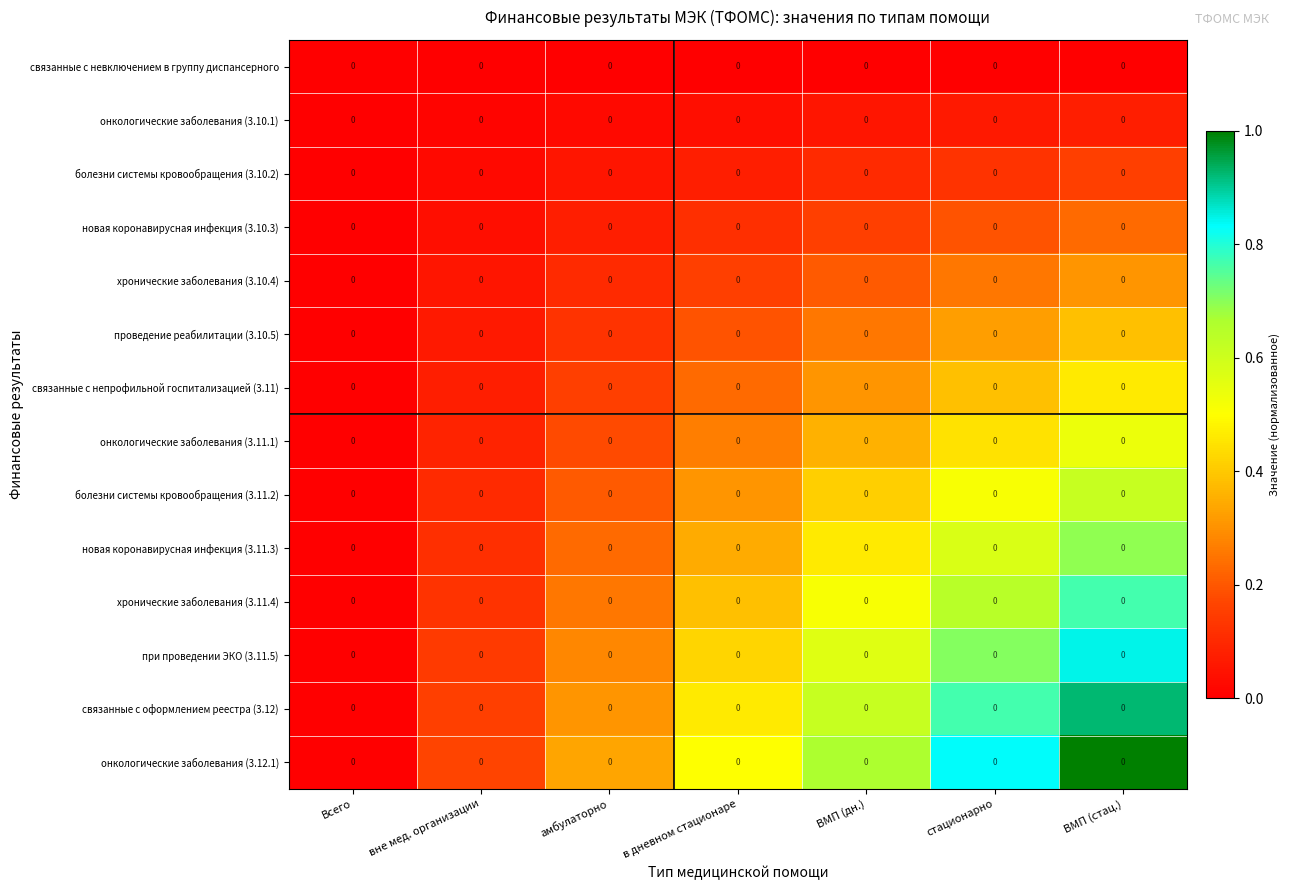

Reading left to right, transcribe all the data shown in this chart.

связанные с невключением в группу диспансерного: Всего=0.0	вне мед. организации=0.0	амбулаторно=0.0	в дневном стационаре=0.0	ВМП (дн.)=0.0	стационарно=0.0	ВМП (стац.)=0.0
онкологические заболевания (3.10.1): Всего=0.0	вне мед. организации=0.0	амбулаторно=0.0	в дневном стационаре=0.0	ВМП (дн.)=0.0	стационарно=0.0	ВМП (стац.)=0.0
болезни системы кровообращения (3.10.2): Всего=0.0	вне мед. организации=0.0	амбулаторно=0.0	в дневном стационаре=0.0	ВМП (дн.)=0.0	стационарно=0.0	ВМП (стац.)=0.0
новая коронавирусная инфекция (3.10.3): Всего=0.0	вне мед. организации=0.0	амбулаторно=0.0	в дневном стационаре=0.0	ВМП (дн.)=0.0	стационарно=0.0	ВМП (стац.)=0.0
хронические заболевания (3.10.4): Всего=0.0	вне мед. организации=0.0	амбулаторно=0.0	в дневном стационаре=0.0	ВМП (дн.)=0.0	стационарно=0.0	ВМП (стац.)=0.0
проведение реабилитации (3.10.5): Всего=0.0	вне мед. организации=0.0	амбулаторно=0.0	в дневном стационаре=0.0	ВМП (дн.)=0.0	стационарно=0.0	ВМП (стац.)=0.0
связанные с непрофильной госпитализацией (3.11): Всего=0.0	вне мед. организации=0.0	амбулаторно=0.0	в дневном стационаре=0.0	ВМП (дн.)=0.0	стационарно=0.0	ВМП (стац.)=0.0
онкологические заболевания (3.11.1): Всего=0.0	вне мед. организации=0.0	амбулаторно=0.0	в дневном стационаре=0.0	ВМП (дн.)=0.0	стационарно=0.0	ВМП (стац.)=0.0
болезни системы кровообращения (3.11.2): Всего=0.0	вне мед. организации=0.0	амбулаторно=0.0	в дневном стационаре=0.0	ВМП (дн.)=0.0	стационарно=0.0	ВМП (стац.)=0.0
новая коронавирусная инфекция (3.11.3): Всего=0.0	вне мед. организации=0.0	амбулаторно=0.0	в дневном стационаре=0.0	ВМП (дн.)=0.0	стационарно=0.0	ВМП (стац.)=0.0
хронические заболевания (3.11.4): Всего=0.0	вне мед. организации=0.0	амбулаторно=0.0	в дневном стационаре=0.0	ВМП (дн.)=0.0	стационарно=0.0	ВМП (стац.)=0.0
при проведении ЭКО (3.11.5): Всего=0.0	вне мед. организации=0.0	амбулаторно=0.0	в дневном стационаре=0.0	ВМП (дн.)=0.0	стационарно=0.0	ВМП (стац.)=0.0
связанные с оформлением реестра (3.12): Всего=0.0	вне мед. организации=0.0	амбулаторно=0.0	в дневном стационаре=0.0	ВМП (дн.)=0.0	стационарно=0.0	ВМП (стац.)=0.0
онкологические заболевания (3.12.1): Всего=0.0	вне мед. организации=0.0	амбулаторно=0.0	в дневном стационаре=0.0	ВМП (дн.)=0.0	стационарно=0.0	ВМП (стац.)=0.0